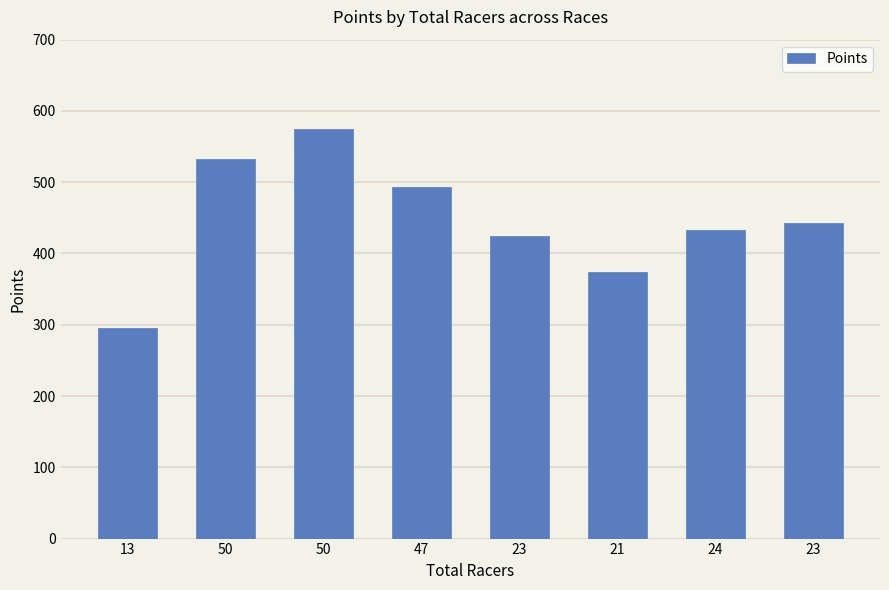

How many values exceed 443?

4